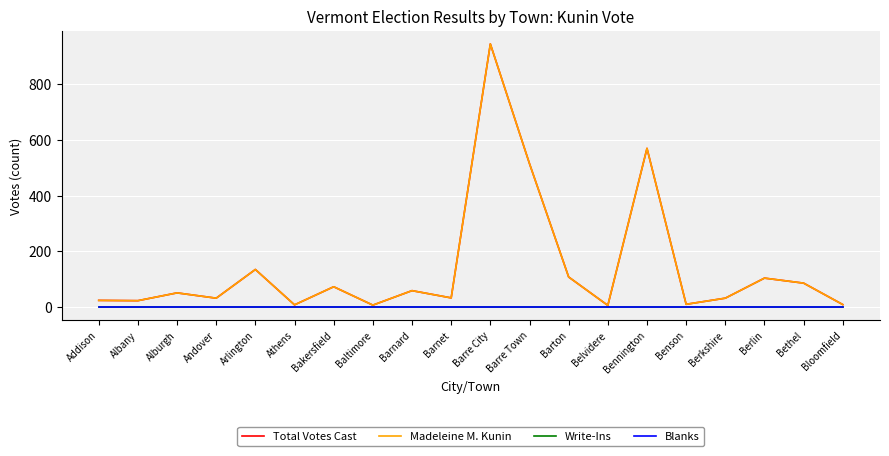

At which category is the sum across all series the highest?

Barre City